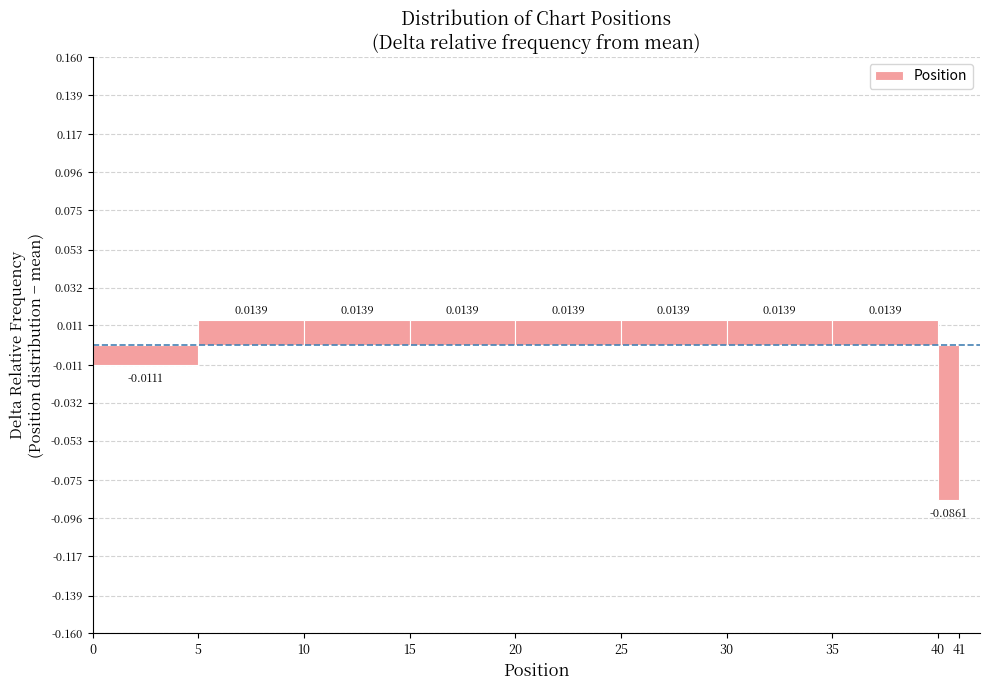

Reading left to right, list every bar in this chart as the range it spans on the x-axis followed by its height.

0 to 5: -0.0111
5 to 10: 0.0139
10 to 15: 0.0139
15 to 20: 0.0139
20 to 25: 0.0139
25 to 30: 0.0139
30 to 35: 0.0139
35 to 40: 0.0139
40 to 41: -0.0861